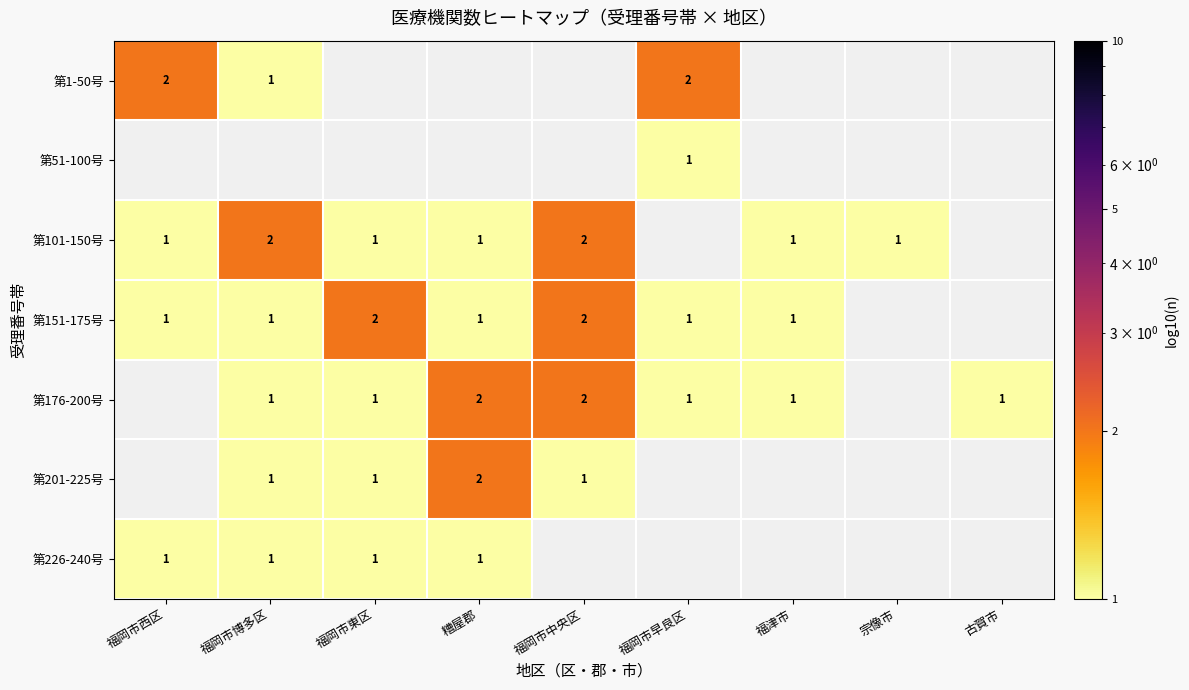

True or false: 第101-150号 has a value of 0.4 at 福岡市西区.

False